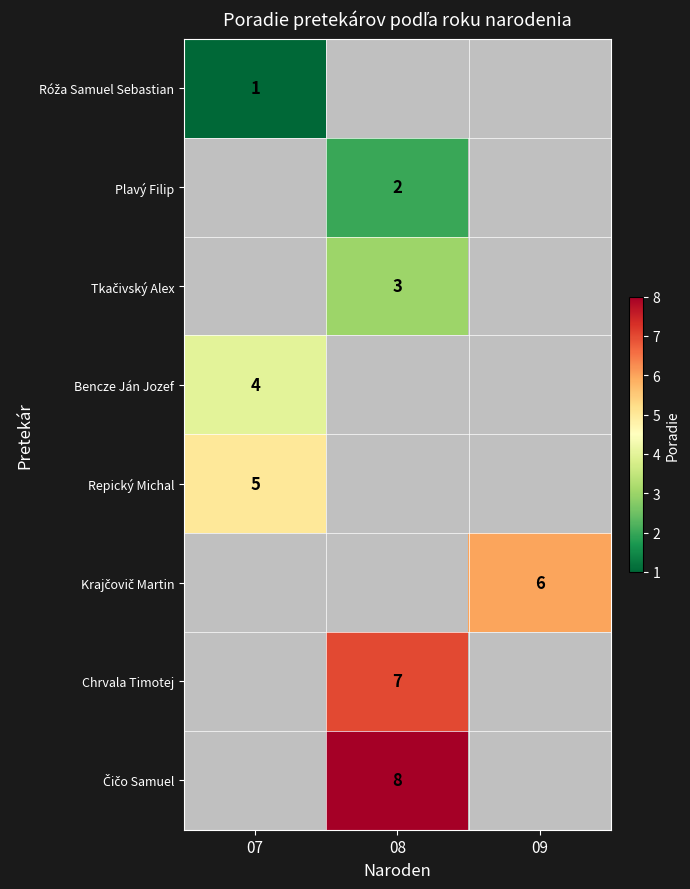

The value of Plavý Filip at 08 is 2. True or false?

True